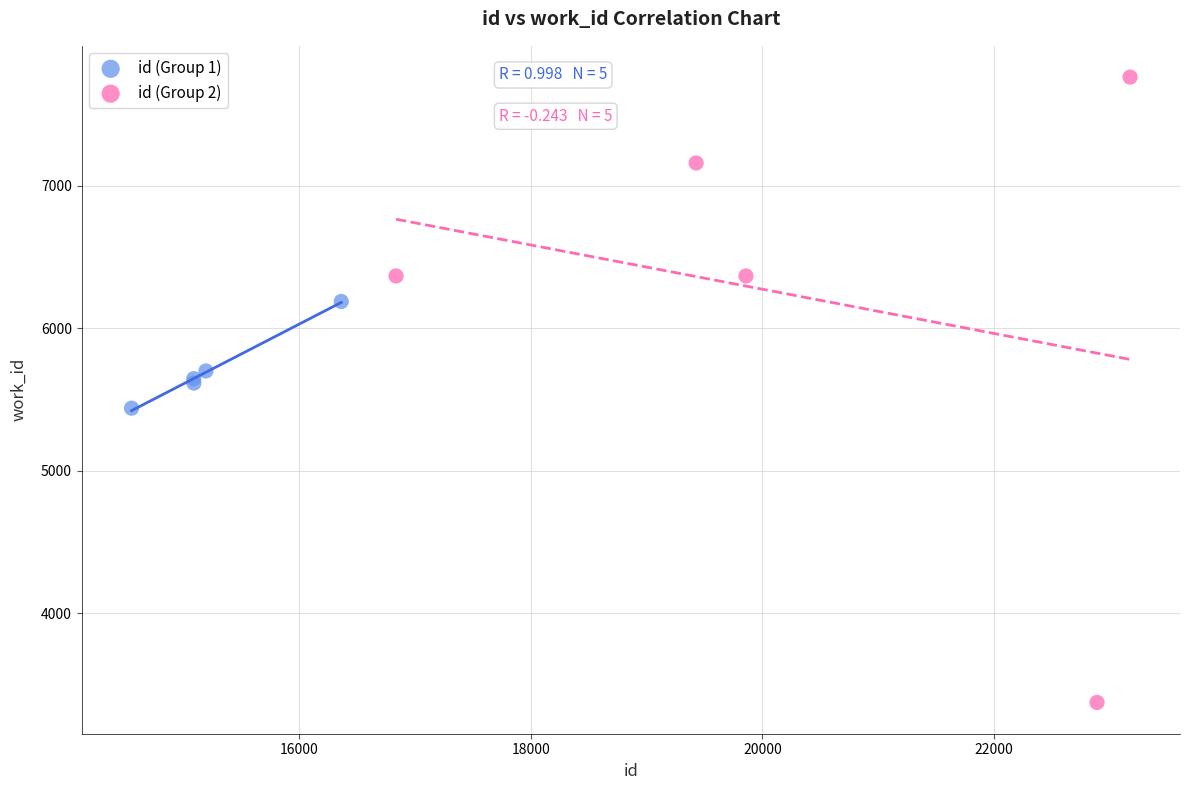

Which series contains the highest Y value?

id (Group 2)